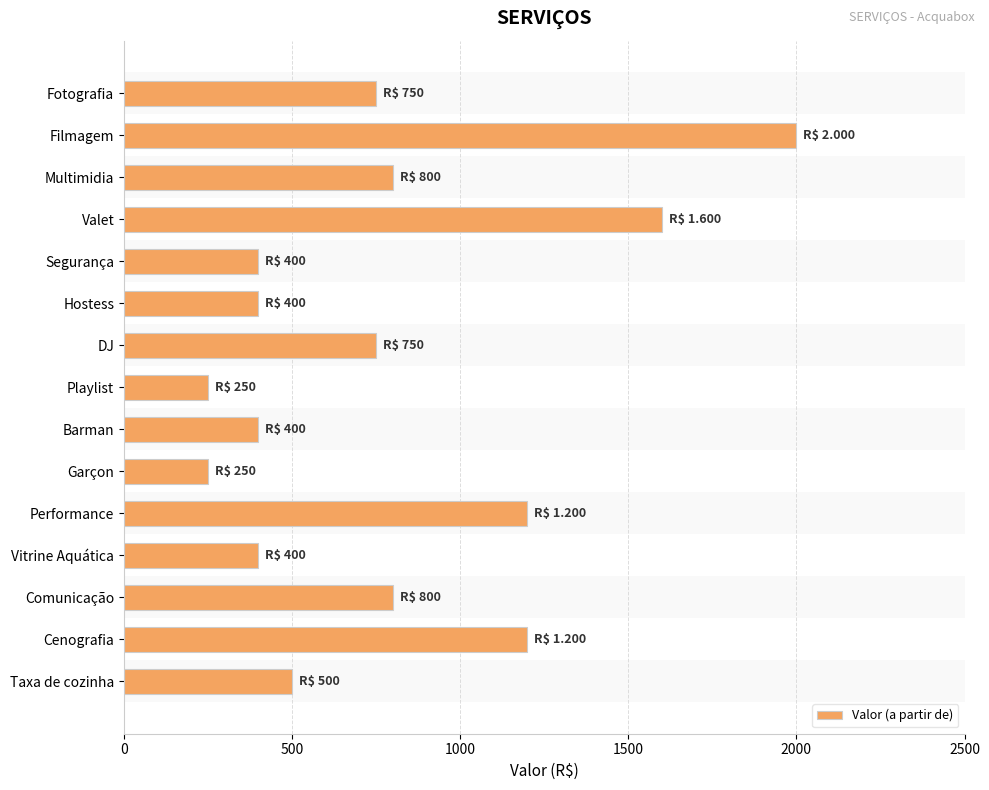

What is the sum of the values at Fotografia and Garçon?

1000